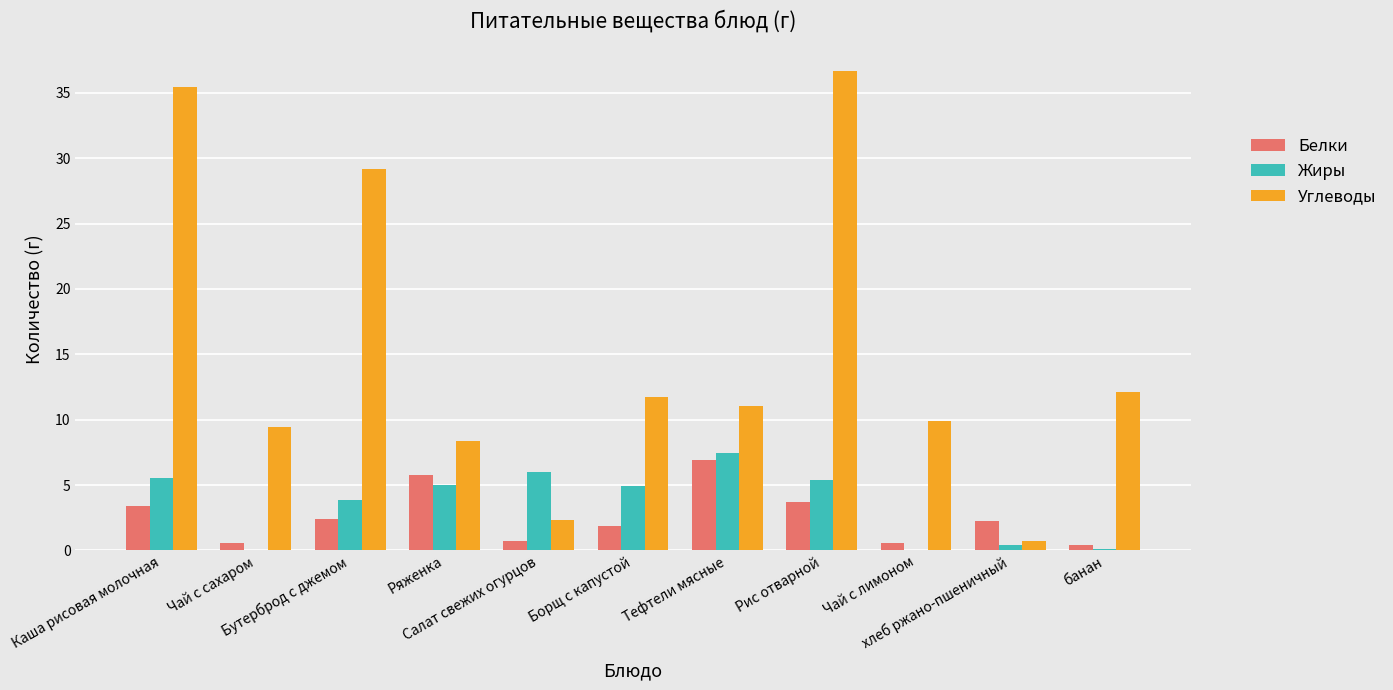

Does the chart contain stacked bars?

No